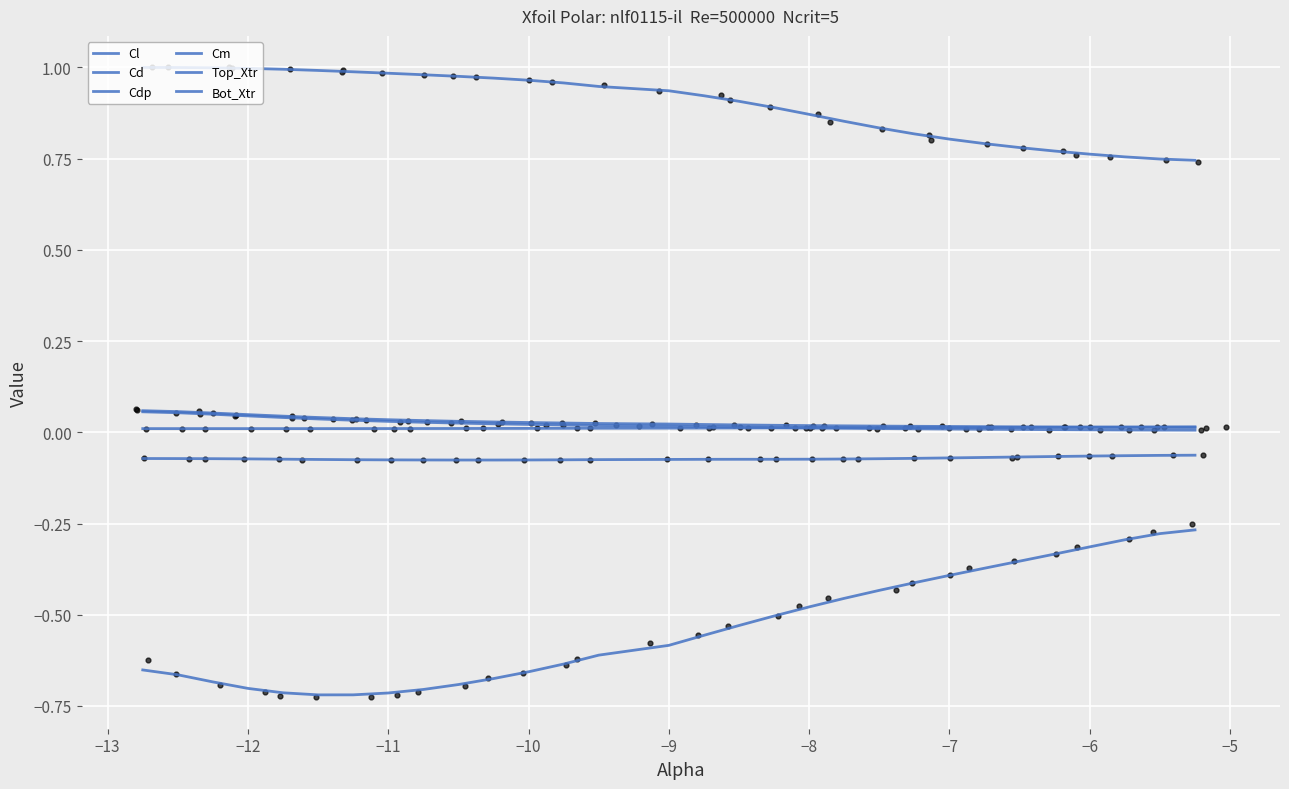

What are all the series names shown in the legend?

Cl, Cd, Cdp, Cm, Top_Xtr, Bot_Xtr